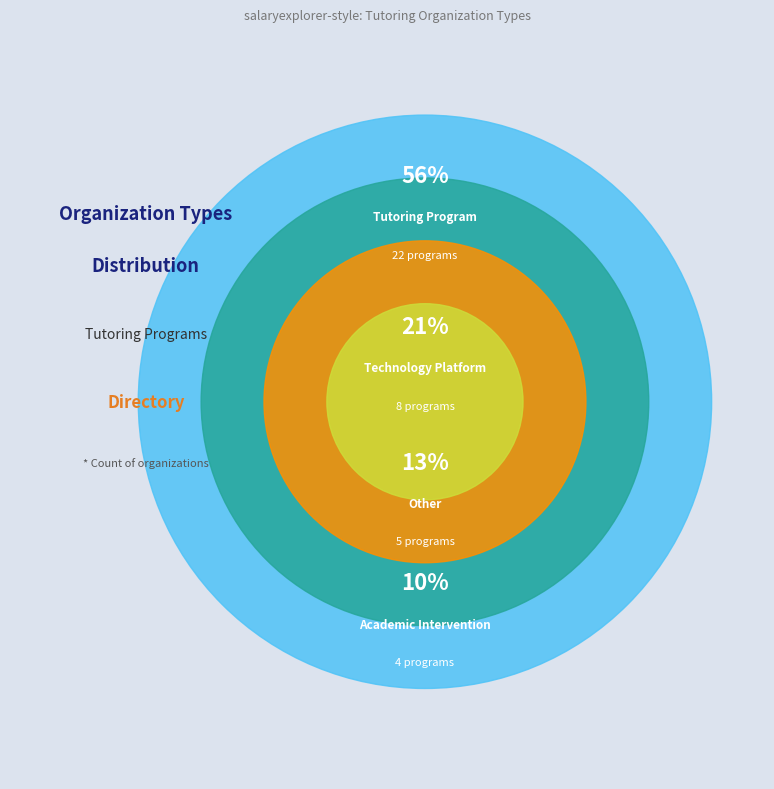

Do Technology Platform and Academic Intervention together represent more than half of the pie?

No